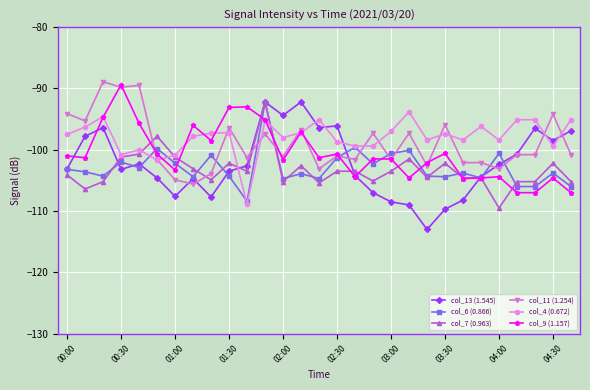

What is the lowest value of the col_9 (1.157) series?

-107.0